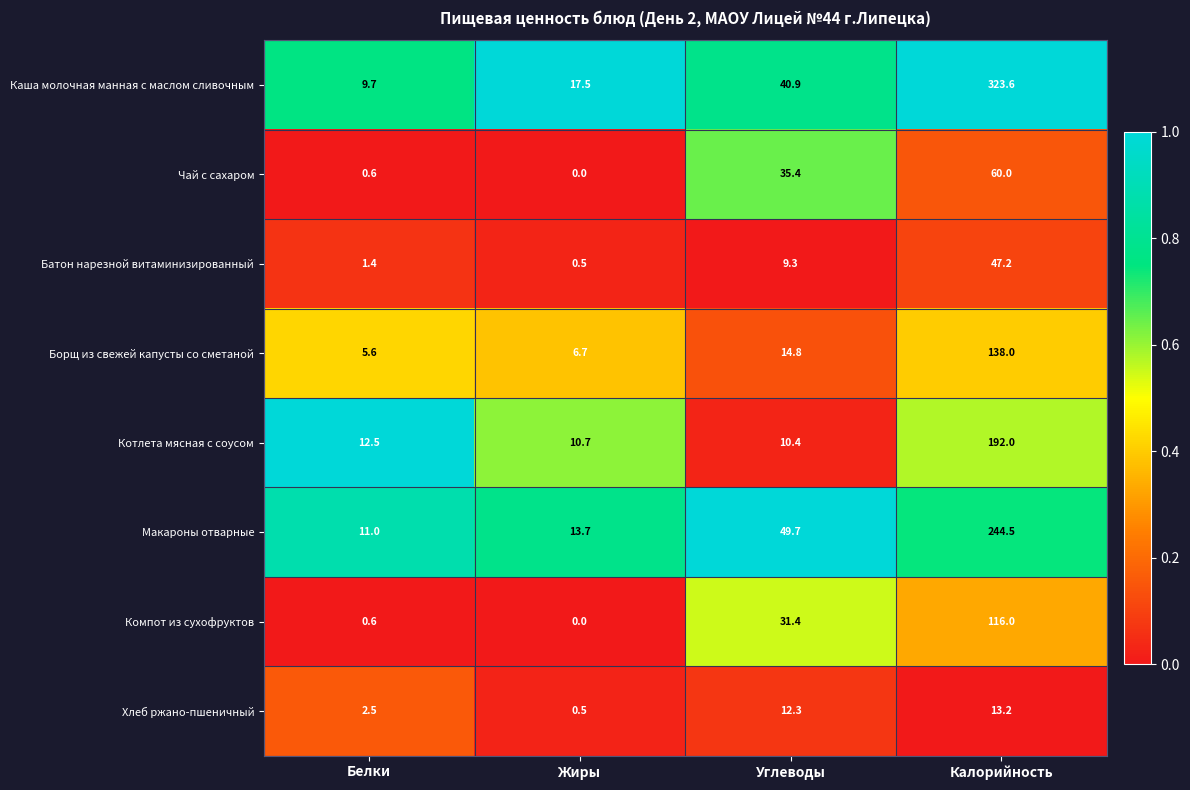

What is the difference between the maximum and minimum values in the Чай с сахаром series?

60.0